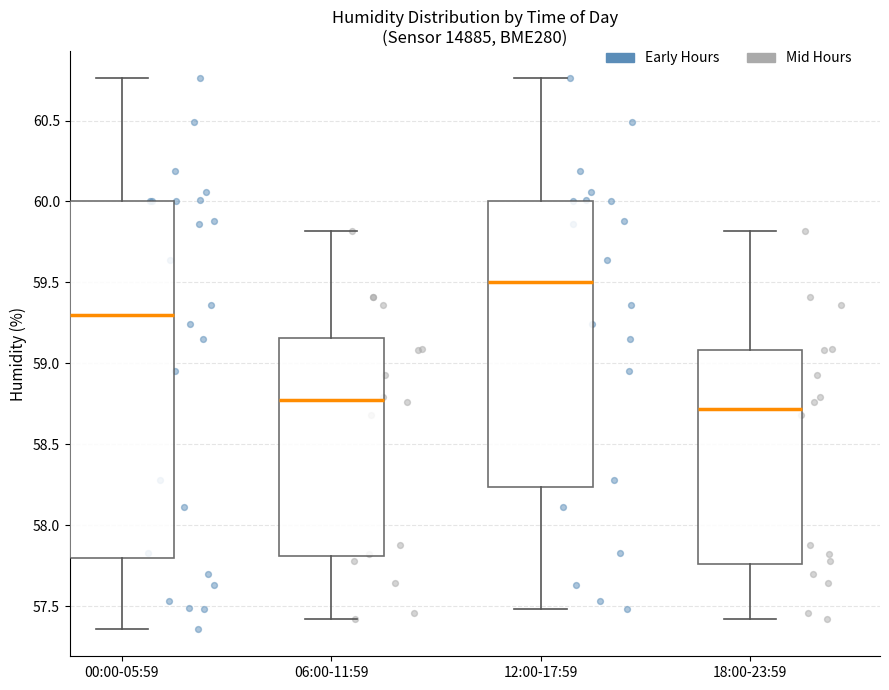

Which box has the lowest median line?

18:00-23:59